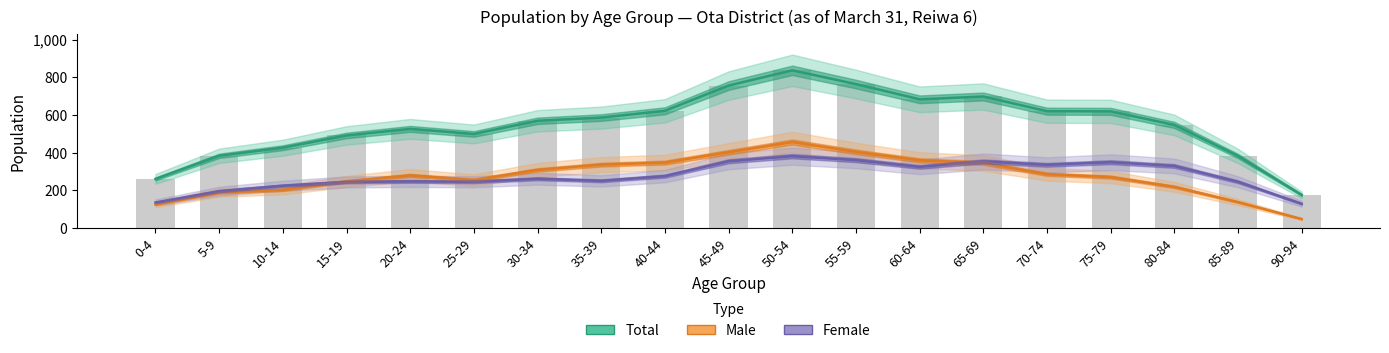

What is the sum of the Female values at 75-79 and 20-24?

596